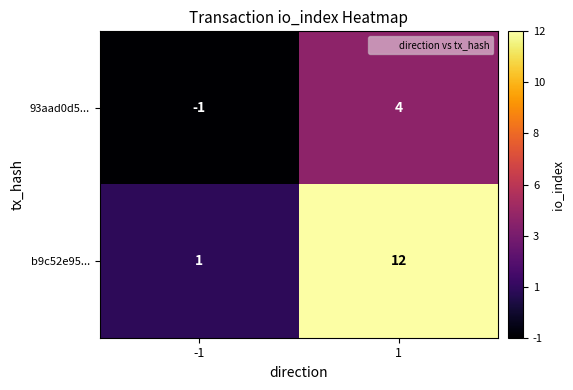

Is the value of b9c52e95... at -1 greater than the value of 93aad0d5... at 1?

No